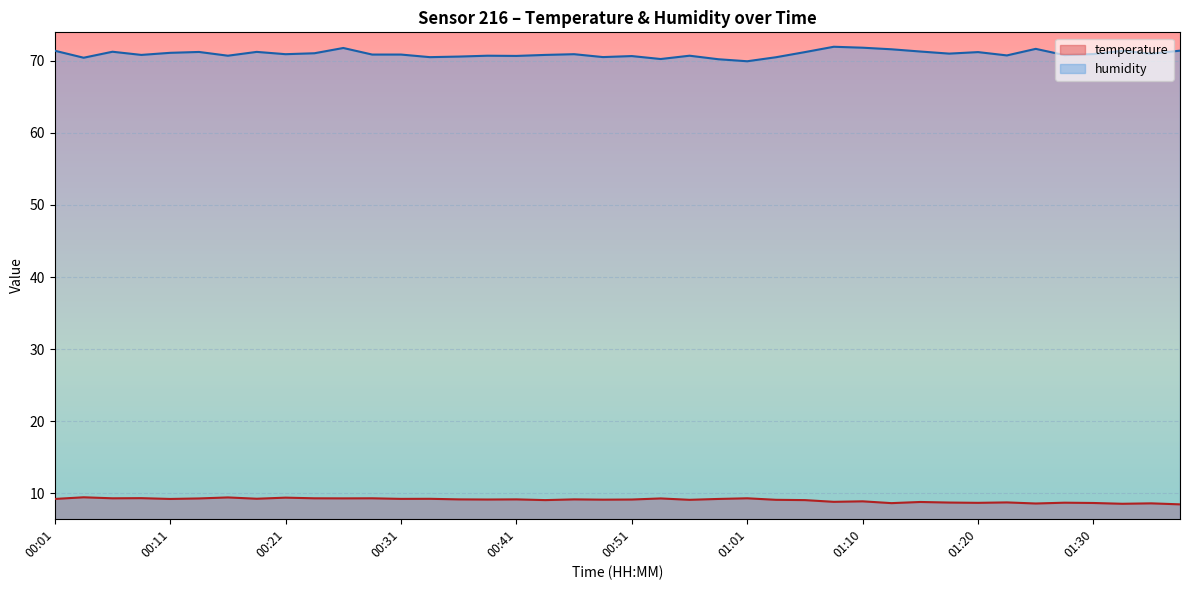

How many data points in temperature are less than 9?

13